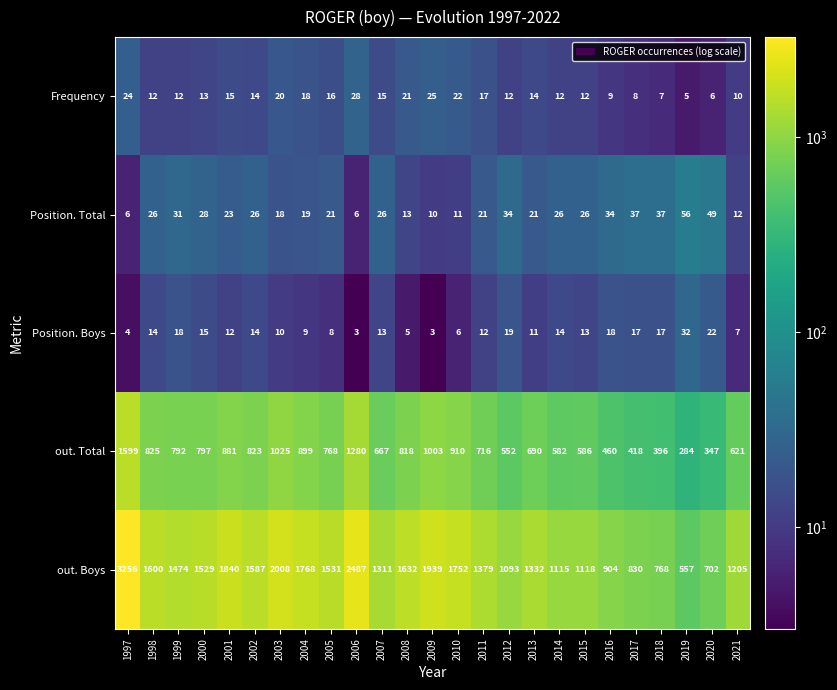

Which series has the widest spread of values?

out. Boys